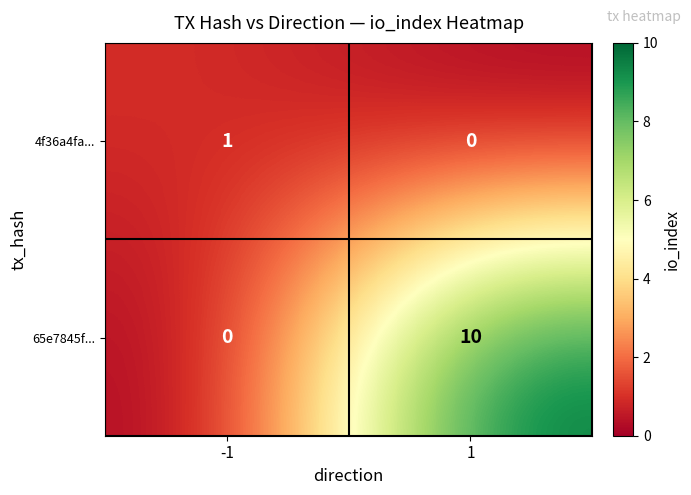

What is the spread (max minus min) of values at -1?

1